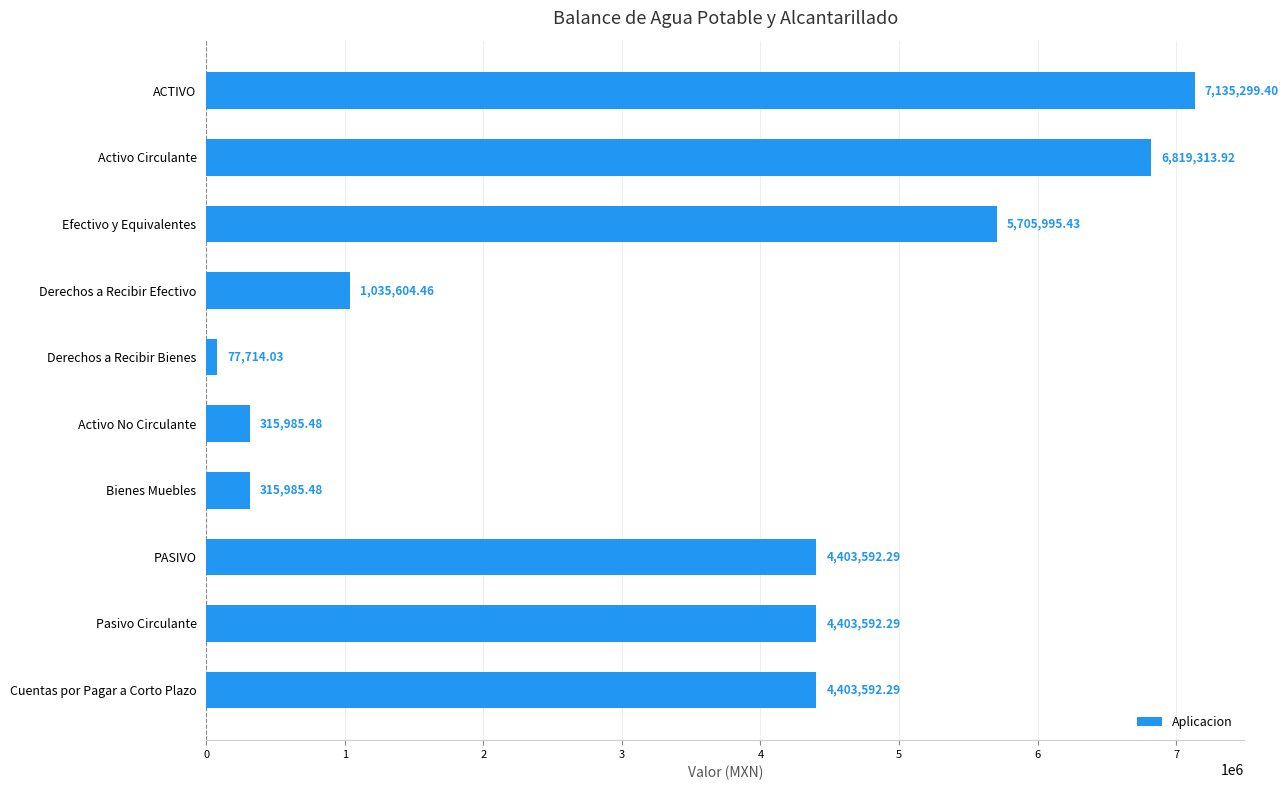

Approximately how many times larger is the value at Activo Circulante compared to PASIVO?

1.5